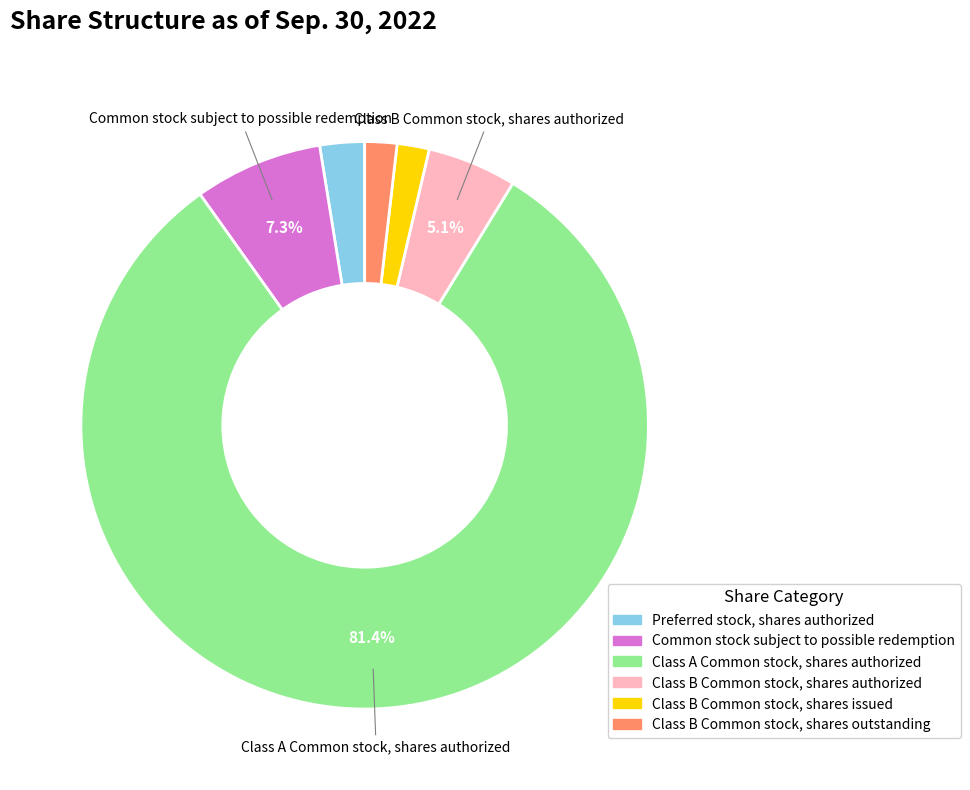

Approximately how many times larger is the value at Class B Common stock, shares authorized compared to Class B Common stock, shares issued?

2.8